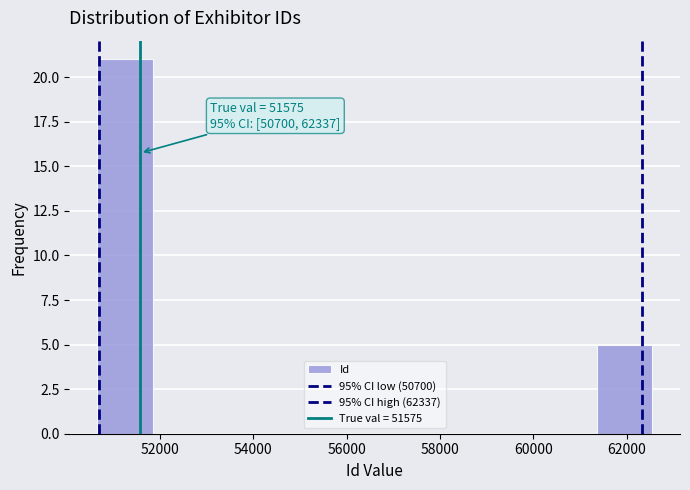

Which range on the x-axis has the tallest bar?

50600 to 51800